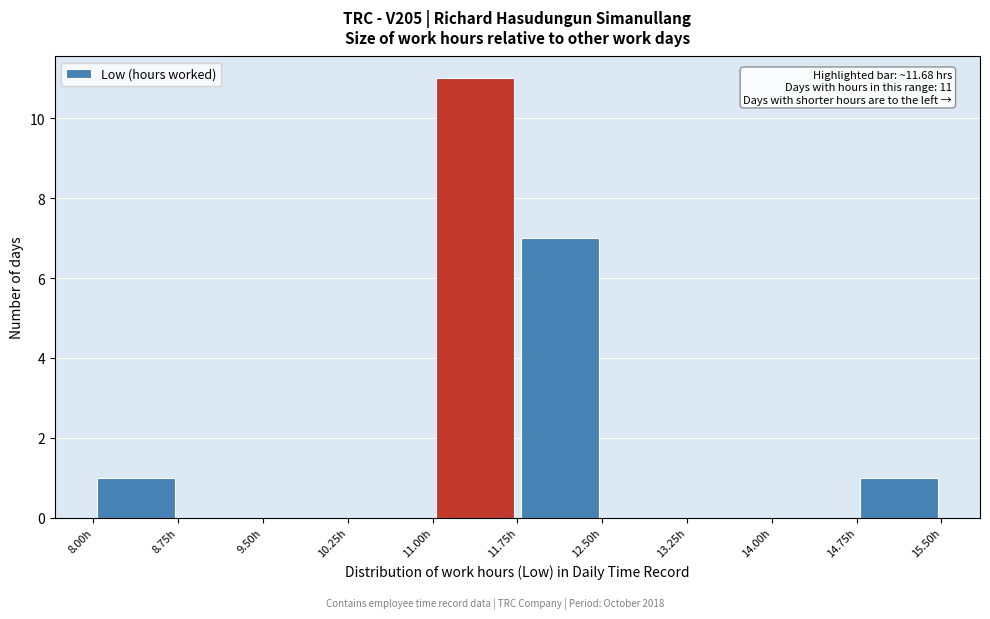

Over which range of the x-axis is the bar tallest?

11.00 to 11.75